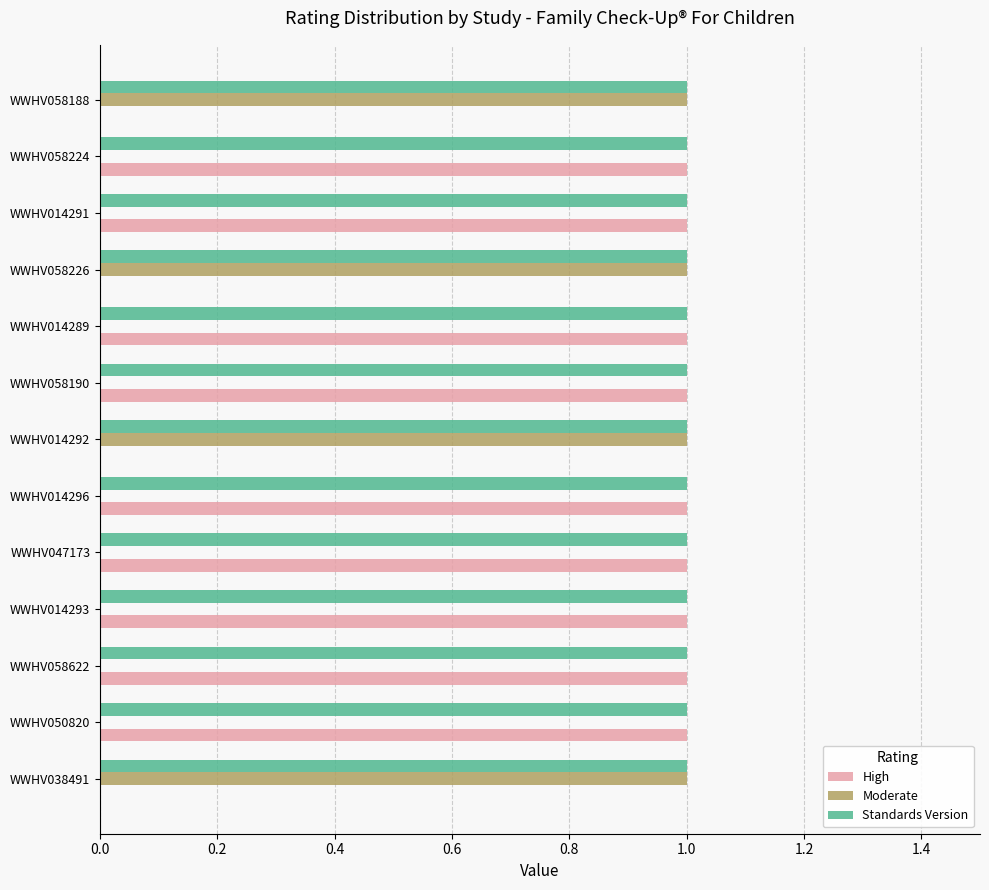

The Standards Version series shows 1 at WWHV050820. True or false?

True